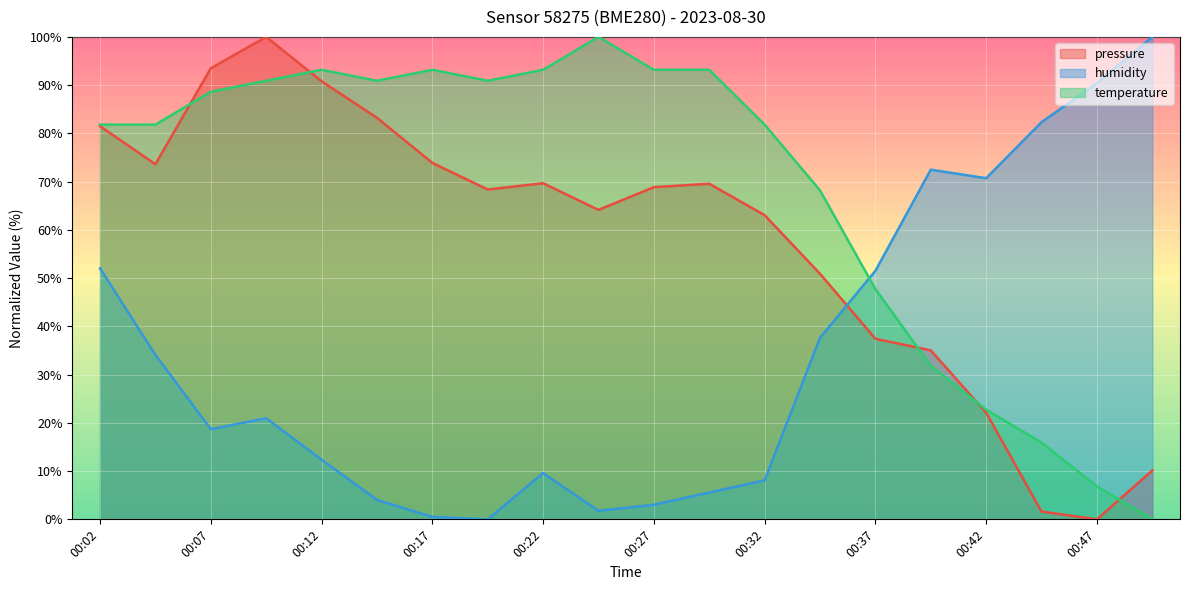

At which label does temperature reach its peak?

00:24